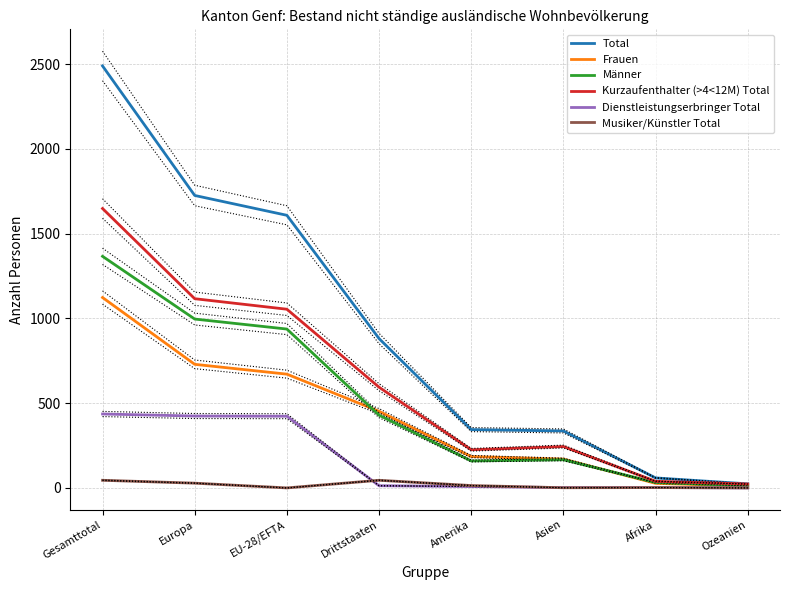

At which category is the sum across all series the highest?

Gesamttotal